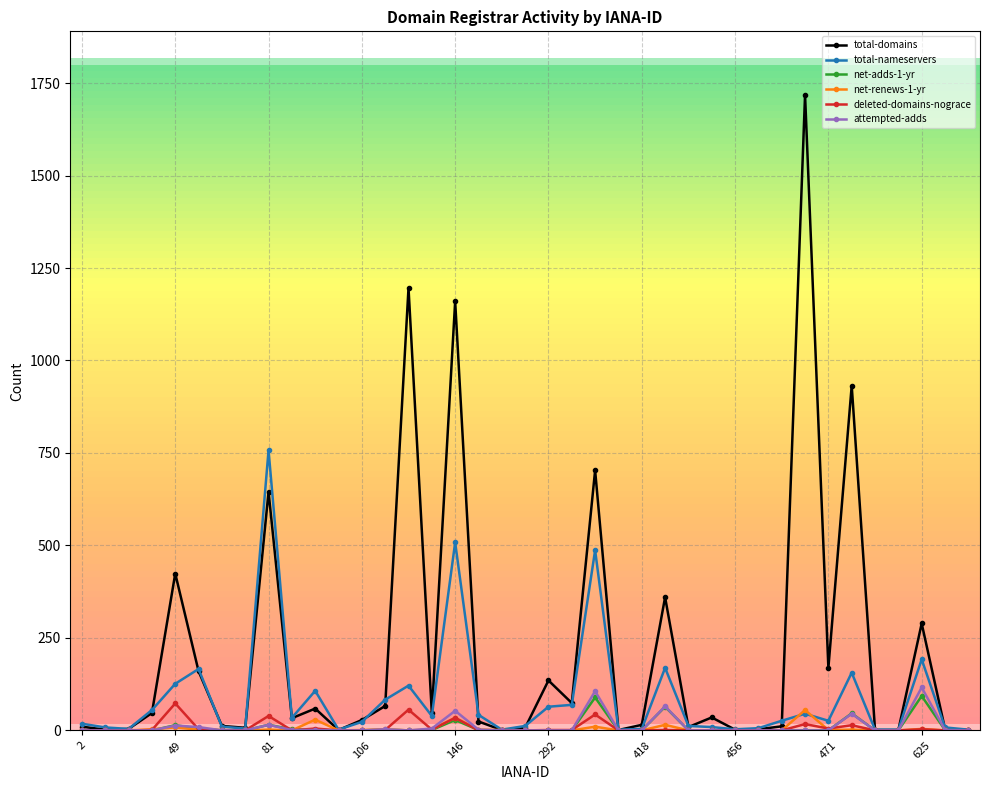

Which series has the widest spread of values?

total-domains